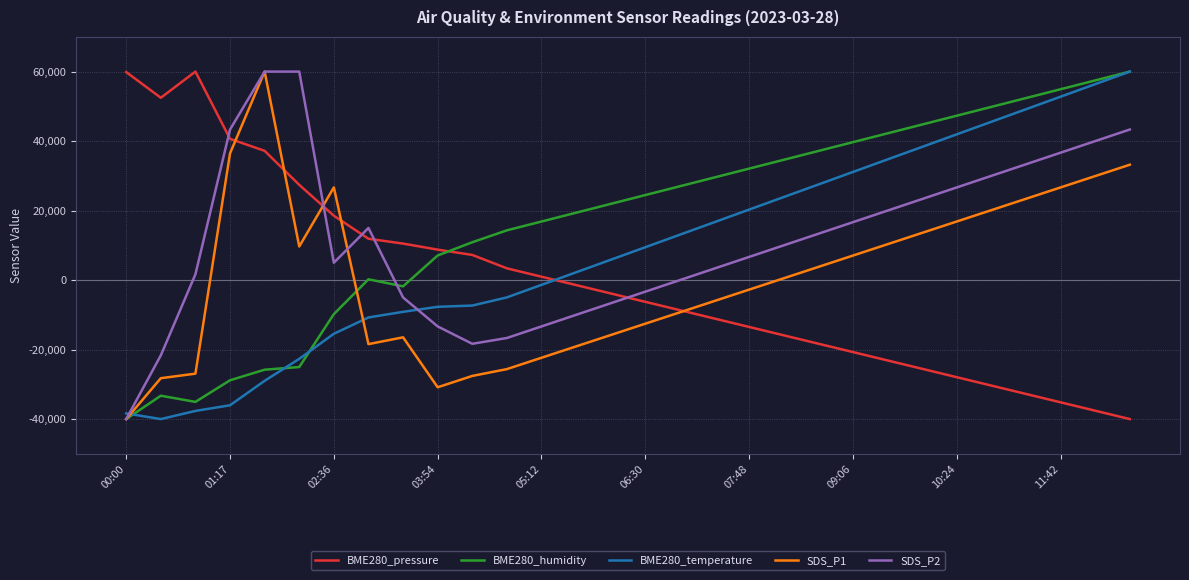

After their last crossing, which series has the higher values: BME280_humidity or BME280_pressure?

BME280_humidity